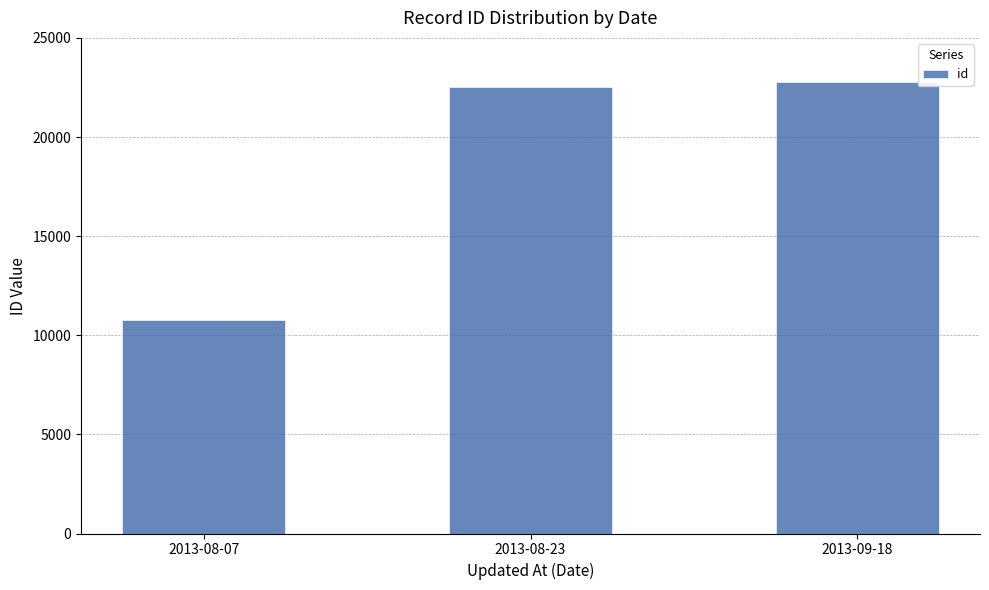

What is the label of the 1st bar from the right?

2013-09-18